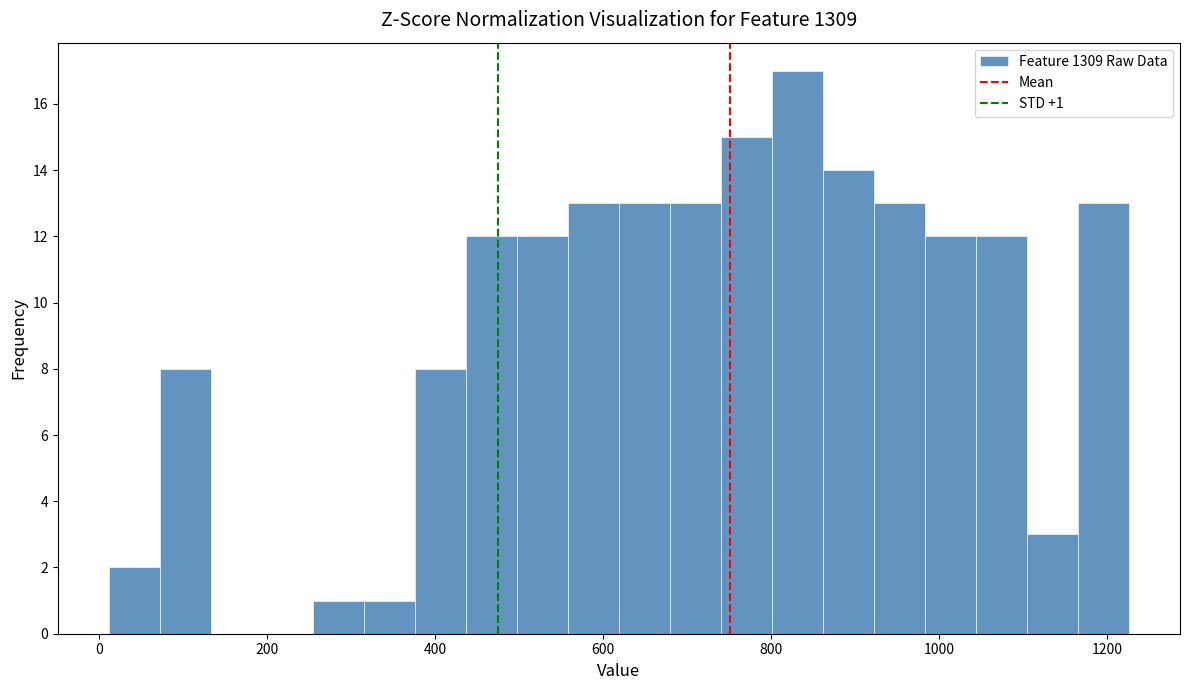

Around what value on the x-axis is the tallest bar? Give the approximate position of its centre, as read against the axis.

840